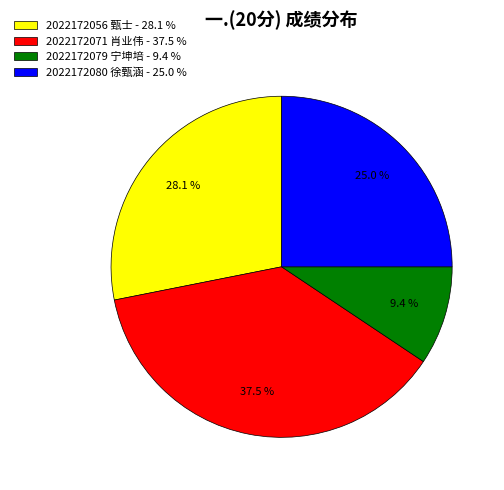

To the nearest percent, what portion does 2022172080 徐甄涵 represent?

25%